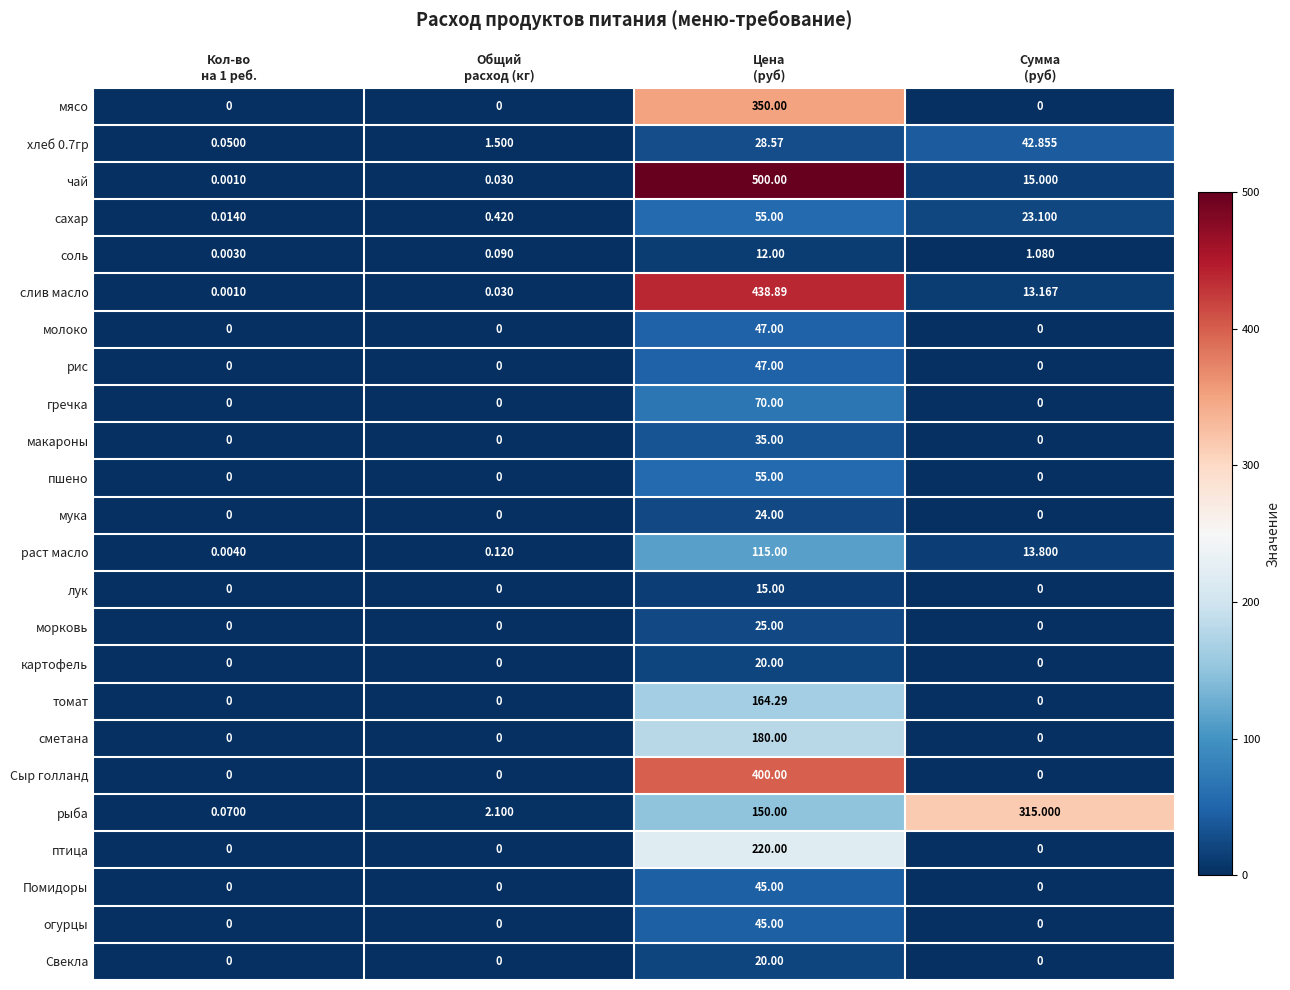

What is the total value across all series at Сумма
(руб)?

424.0